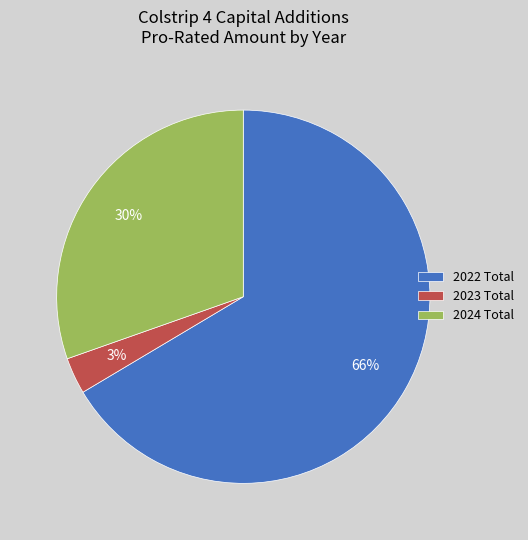

Rank the categories by value from lowest to highest.

2023 Total, 2024 Total, 2022 Total